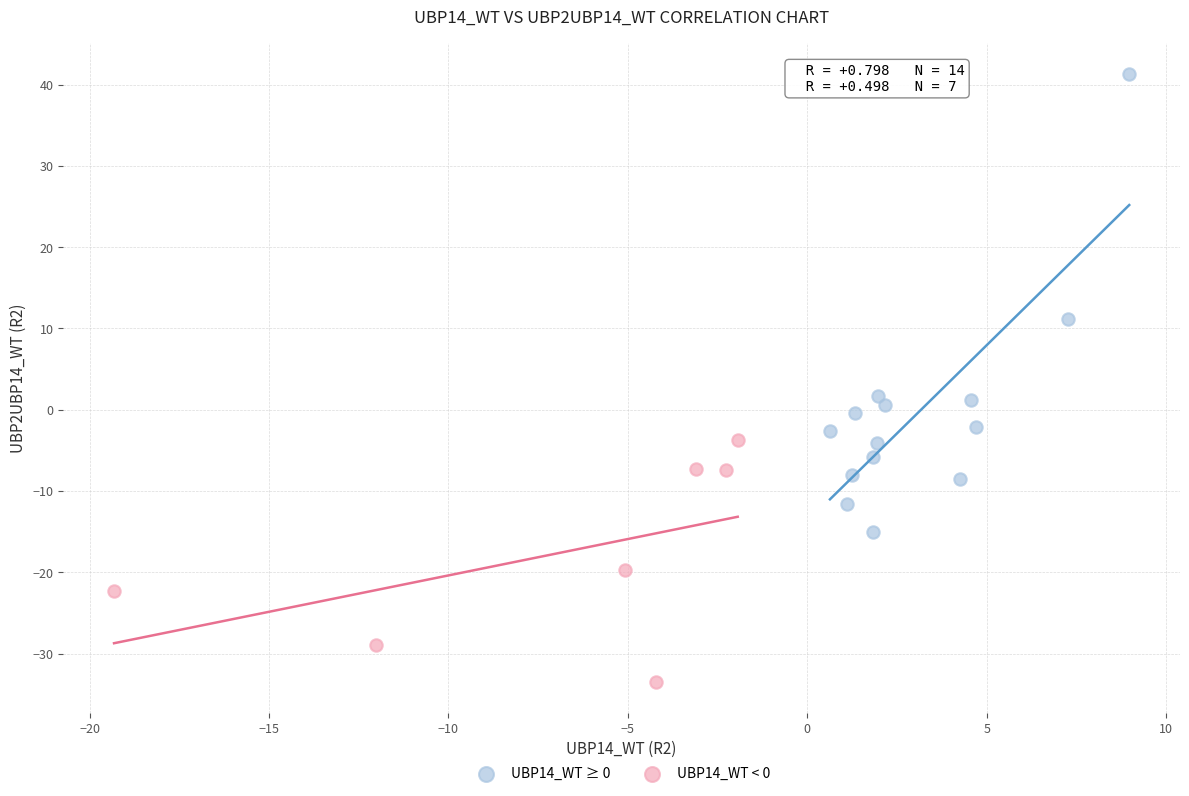

Which series contains the lowest Y value?

UBP14_WT < 0